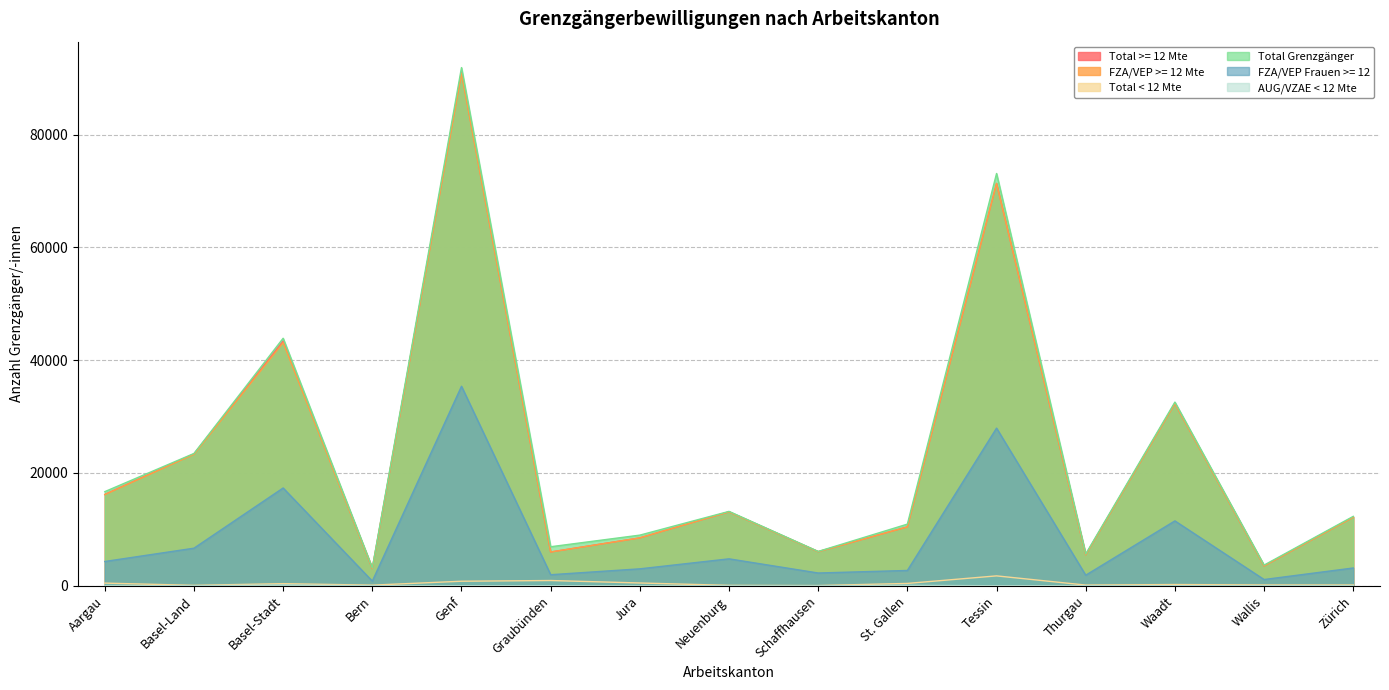

Count the number of data series in this chart.

6